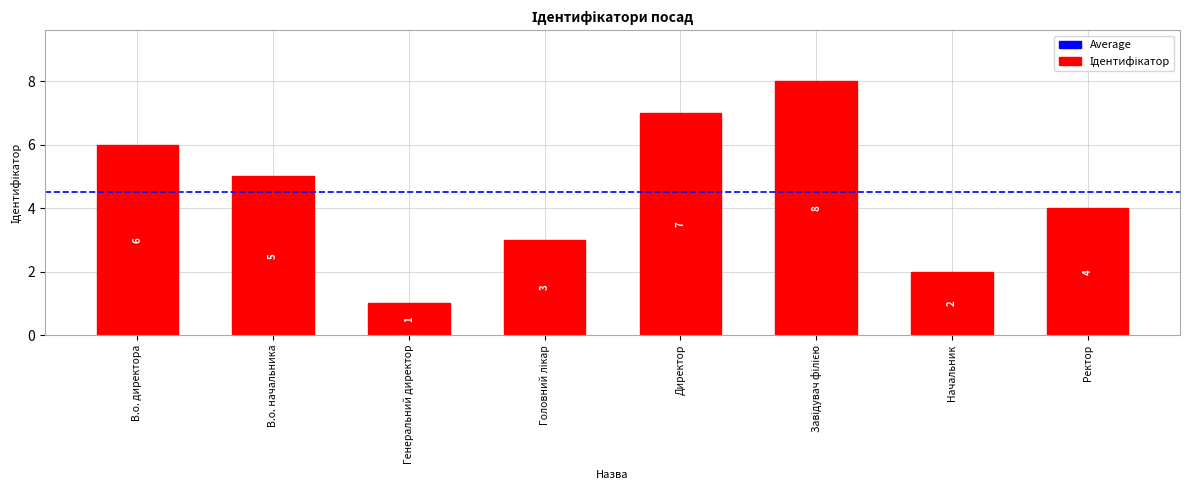

Where is the data nearest to the value 4?

Ректор